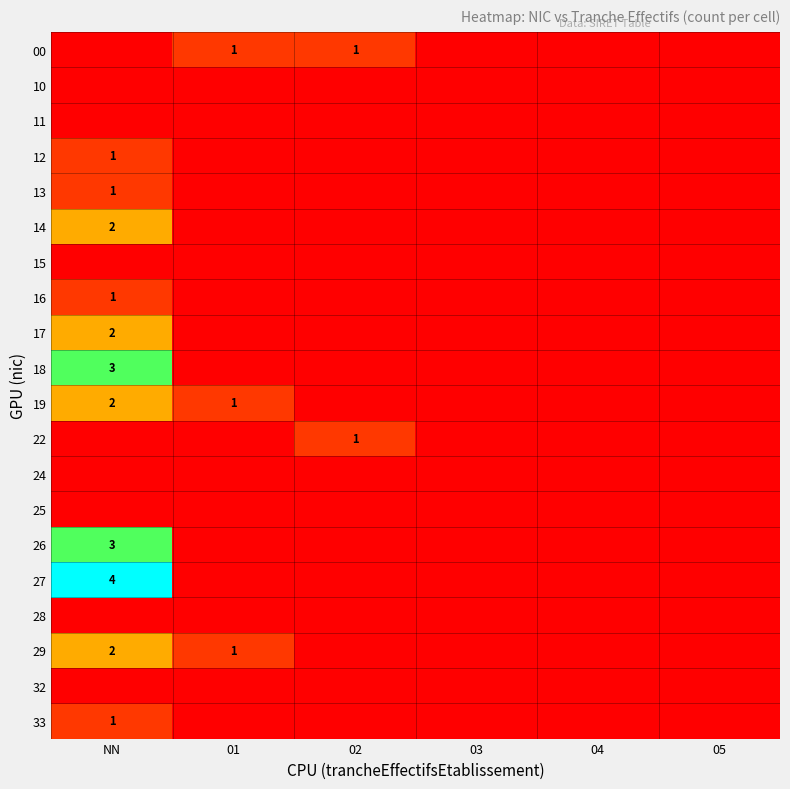

Between 02 and 03, which is larger?

02